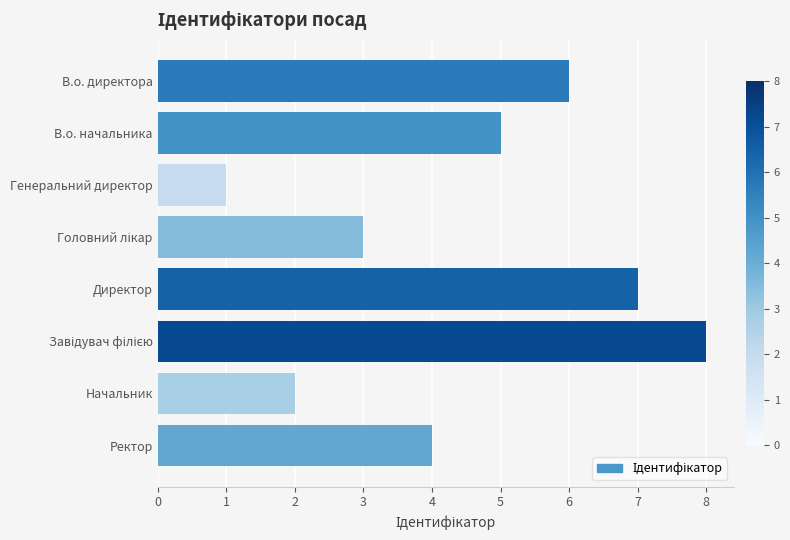

Reading top to bottom, what are all the values shown in this chart?

6	5	1	3	7	8	2	4